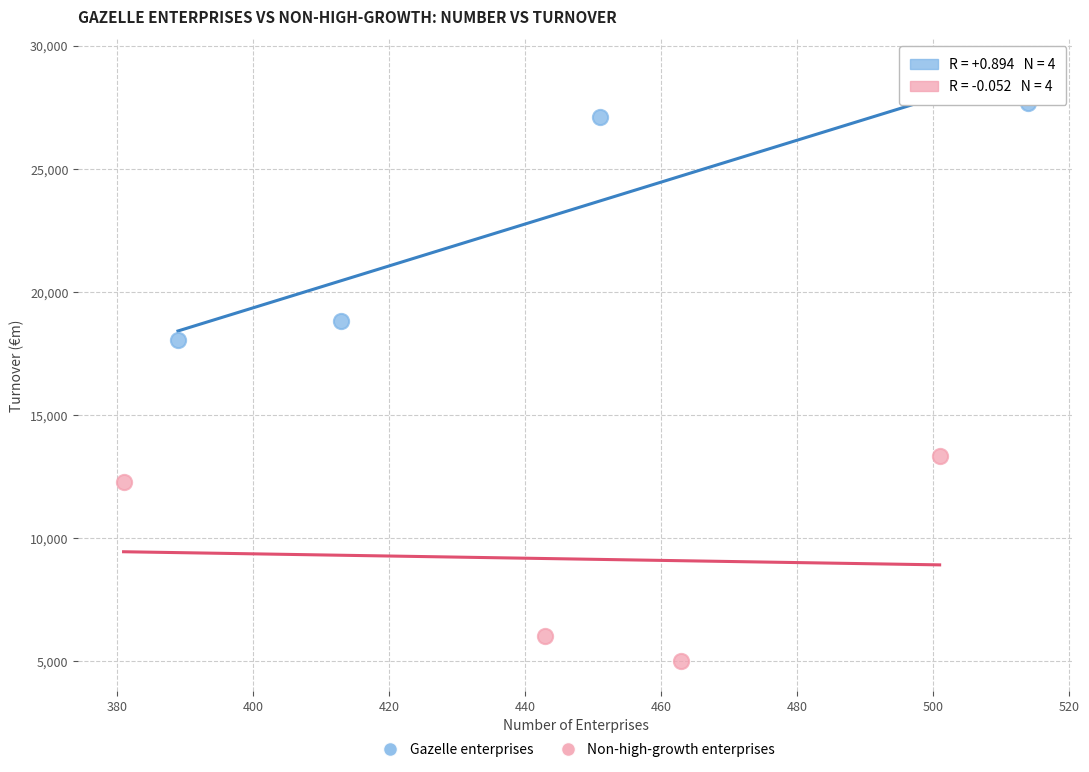

Which series reaches the minimum Y coordinate?

Non-high-growth enterprises